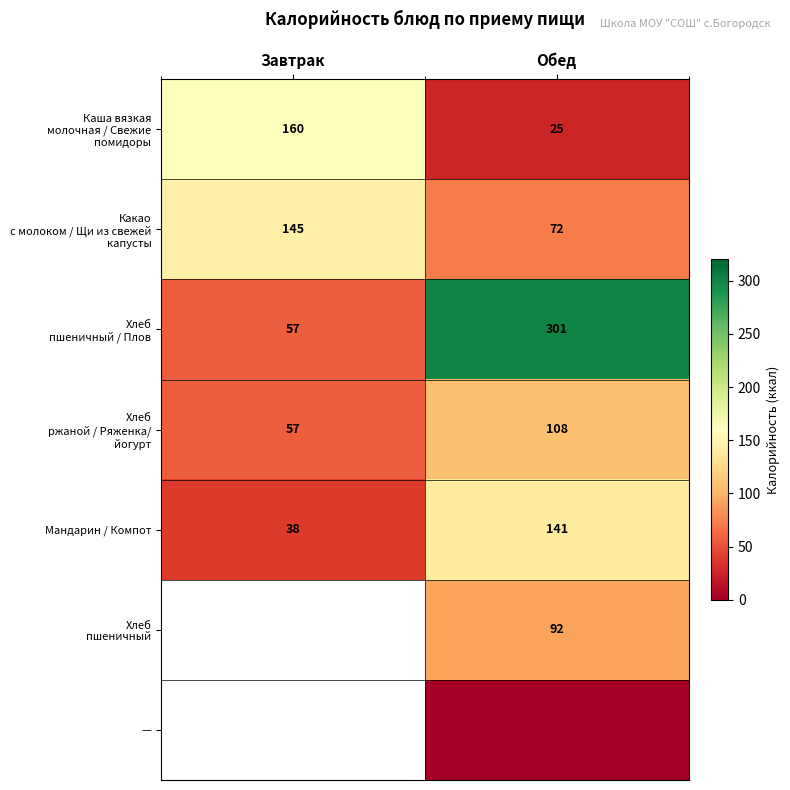

What is the average value of the Мандарин / Компот series?

90